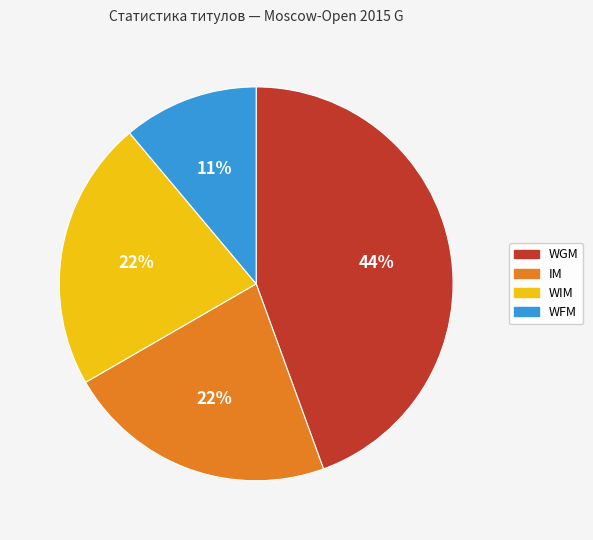

To the nearest percent, what percentage of the pie is IM?

22%